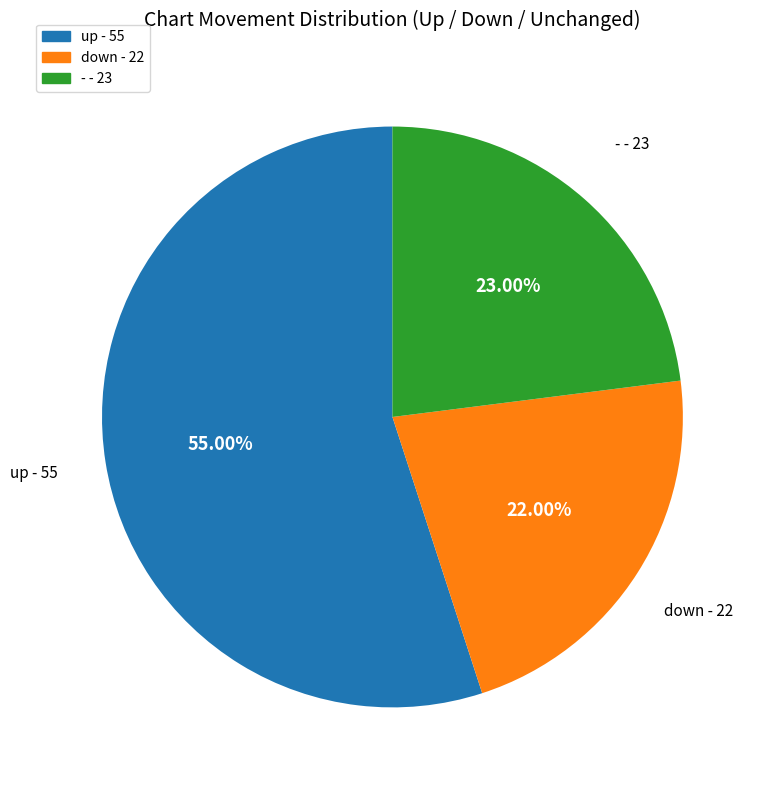

Which has a higher value, - or up?

up